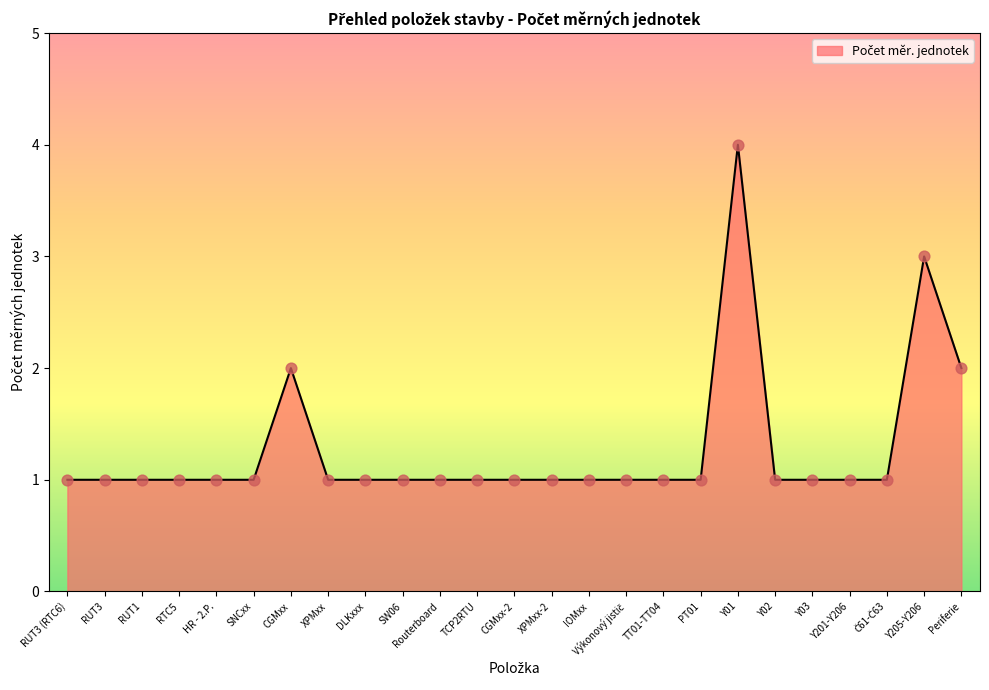

Which has a higher value, CGMxx or RUT1?

CGMxx